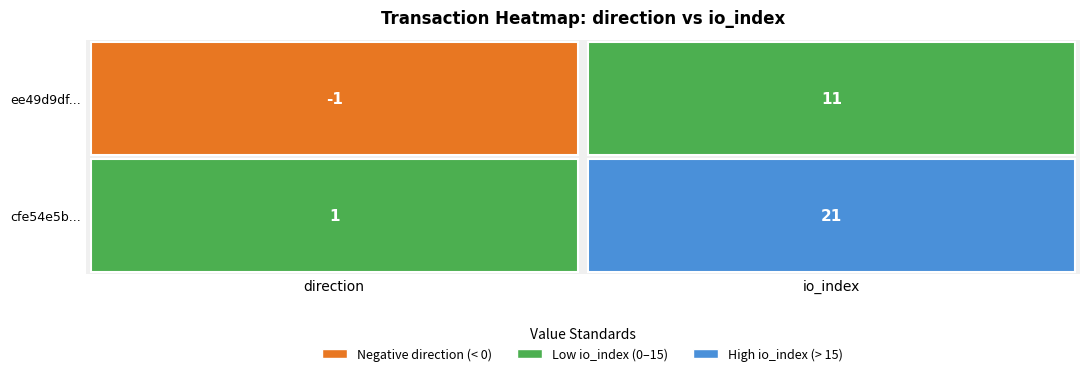

The cfe54e5bd1d6dc05408360973e352b7be59e6e9 series shows 21 at 1. True or false?

True